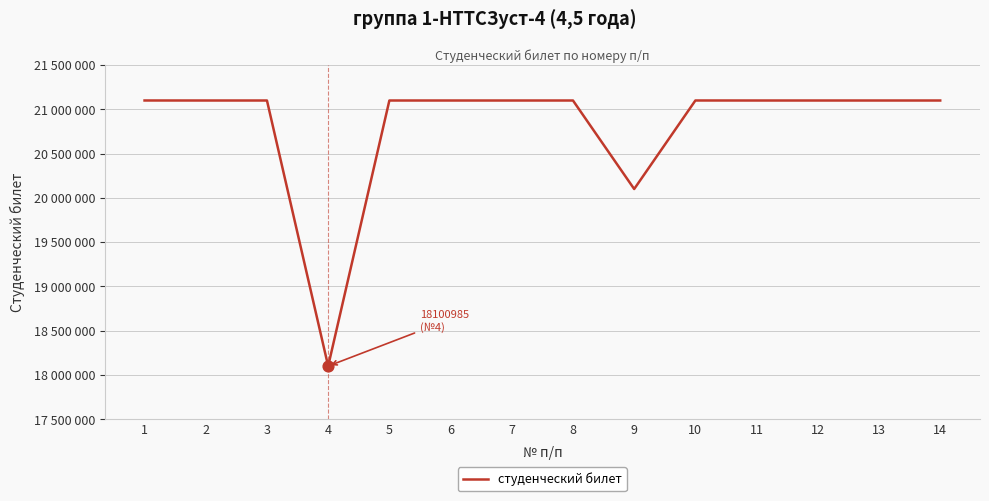

What is the ratio of the value at 12 to the value at 4?

1.2